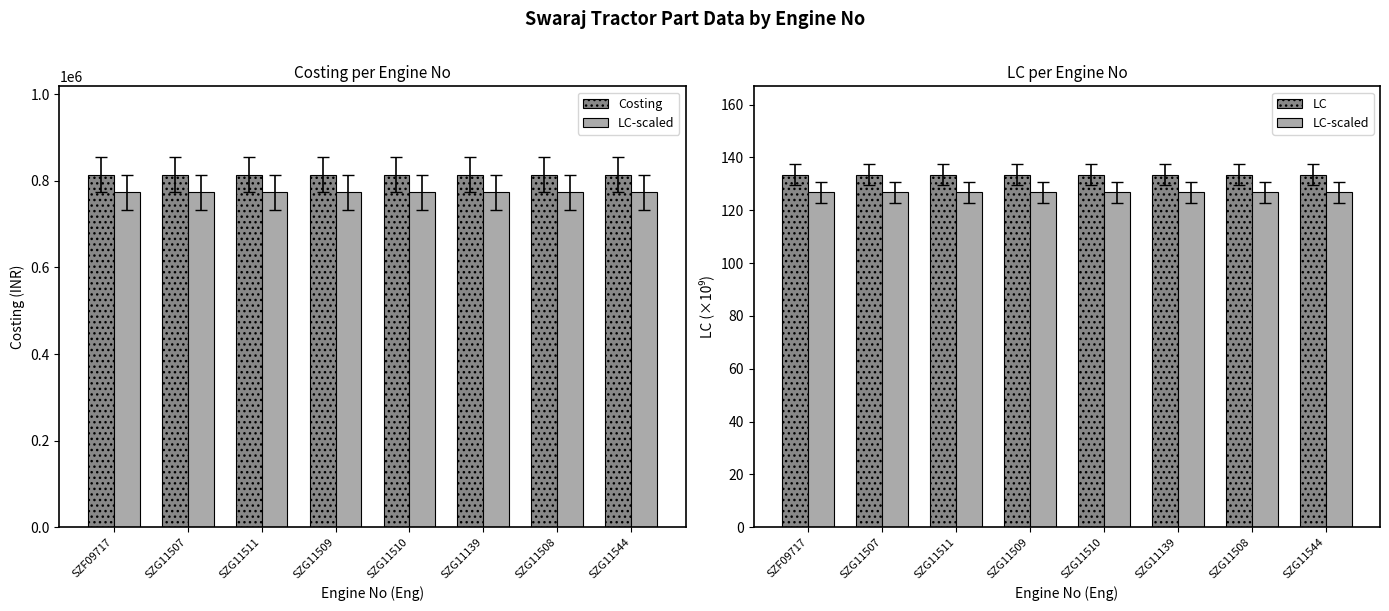

What are all the series names shown in the legend?

Costing, LC-scaled, LC